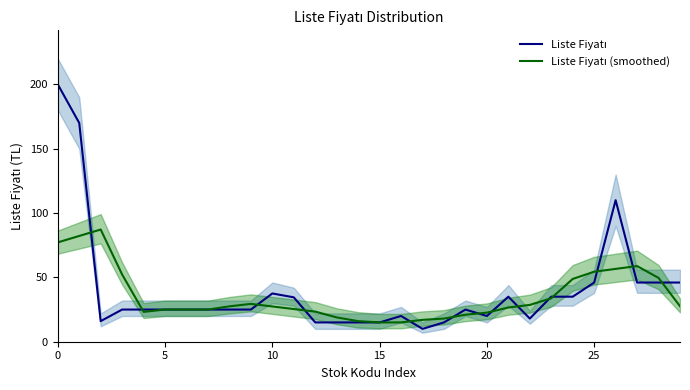

True or false: Liste Fiyatı has a value of 35.0 at 21.

True